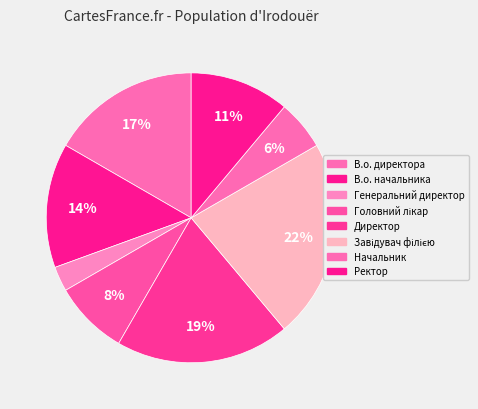

What percentage is the Генеральний директор slice, to the nearest percent?

3%